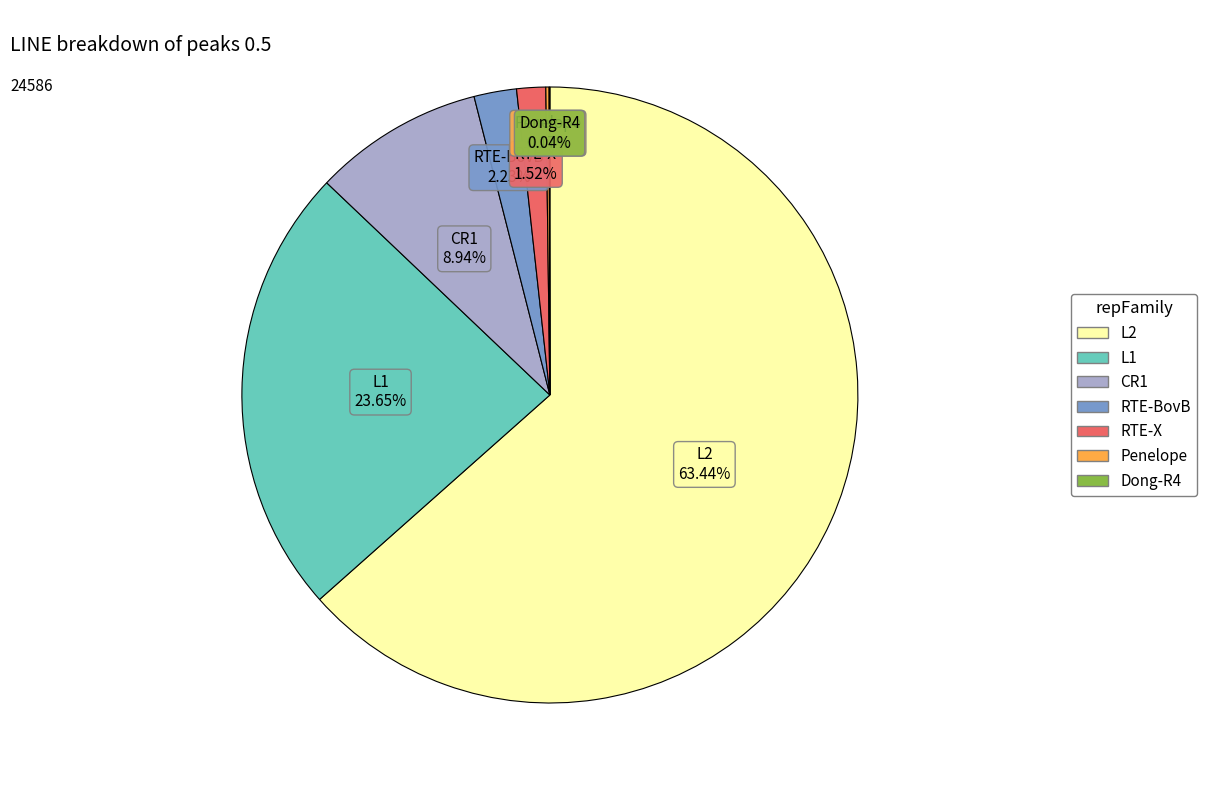

What is the largest slice in the pie chart?

L2